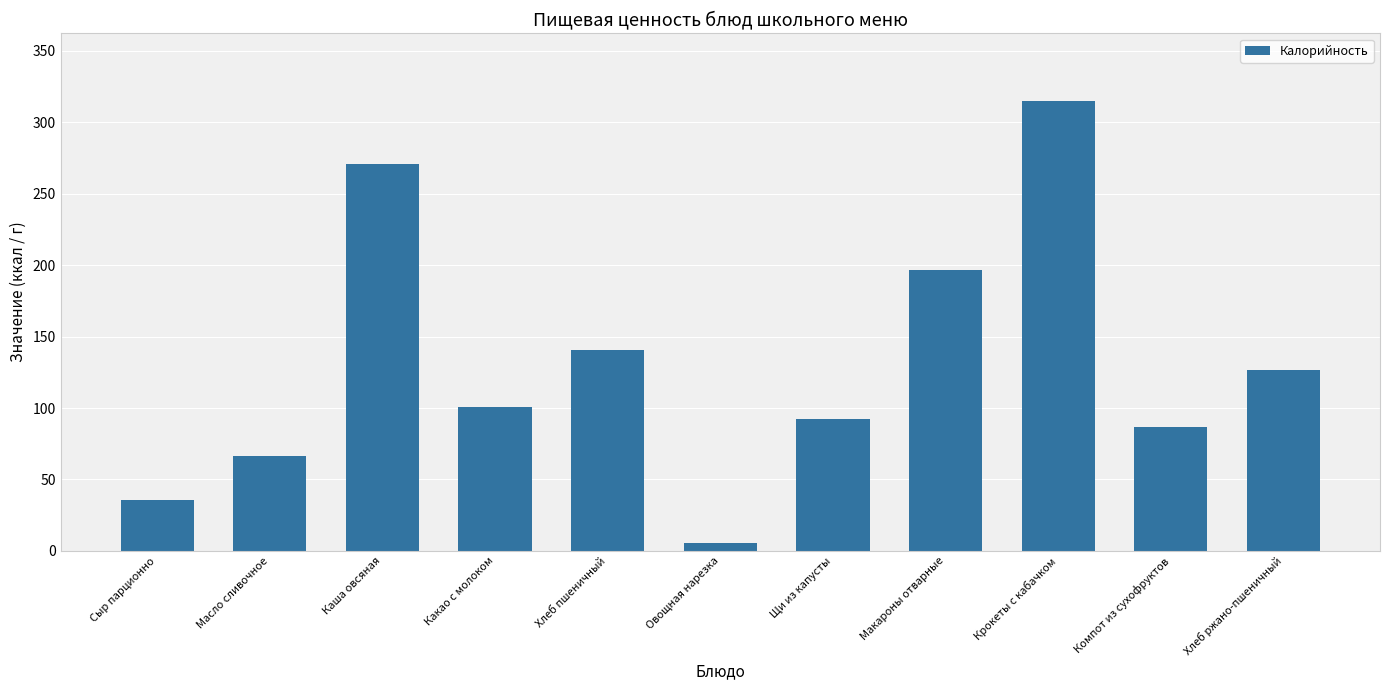

What is the difference between the maximum and minimum values?

309.3